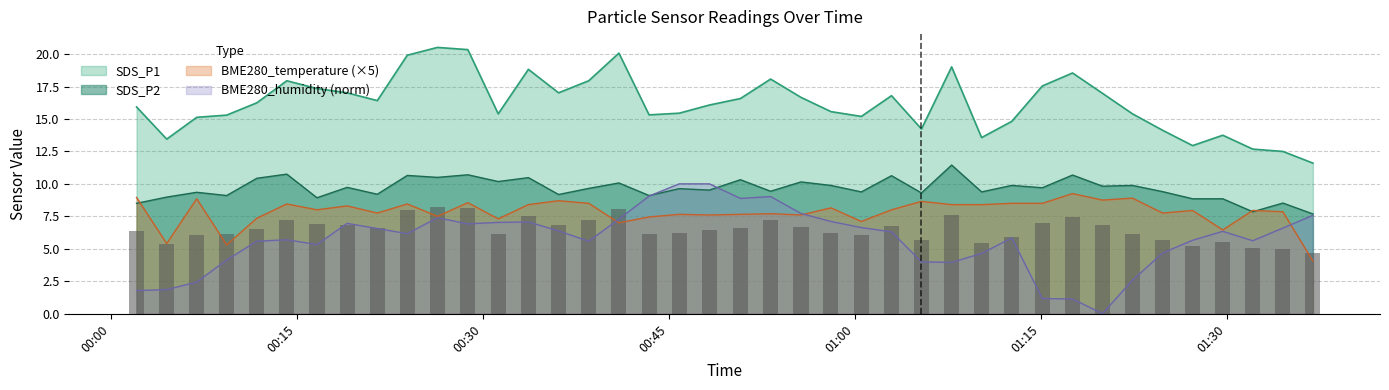

Is the value of BME280_humidity at 2022/03/07 01:10:14 greater than the value of SDS_P1 at 2022/03/07 00:48:17?

No